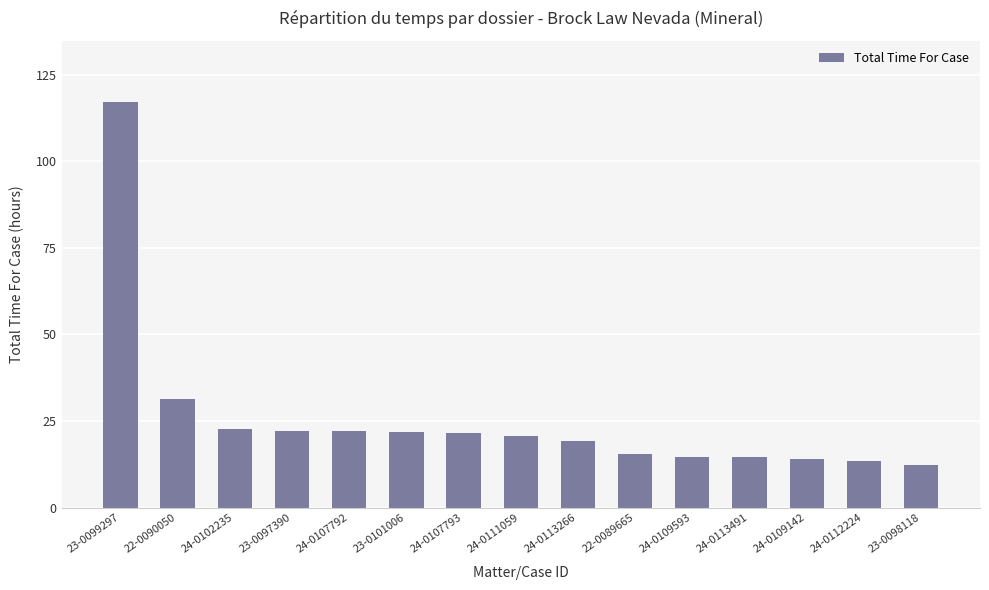

What position from the right is 24-0107792?

11